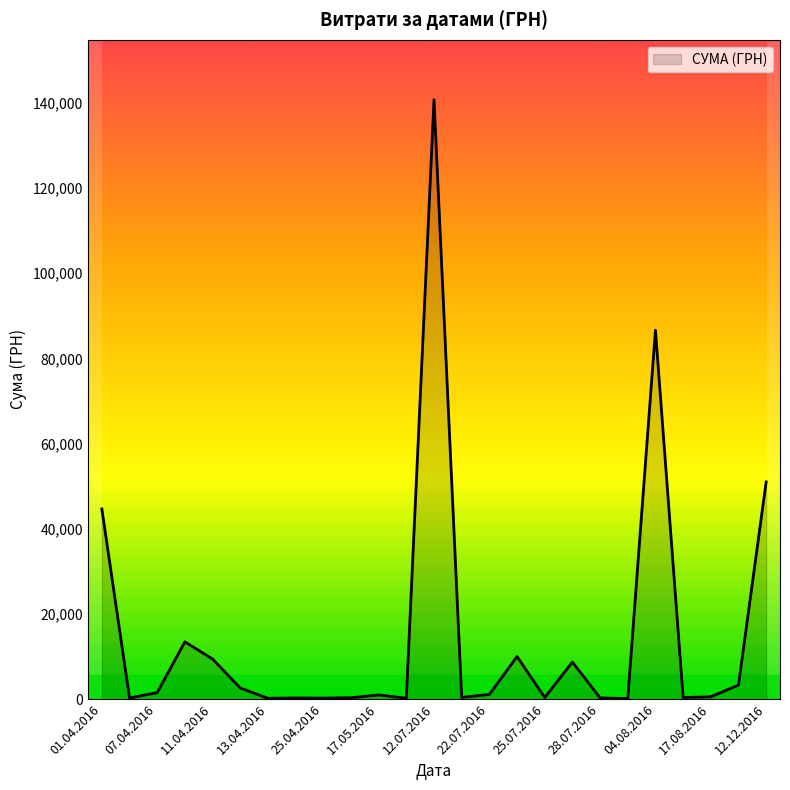

What is the smallest value displayed?

97.8